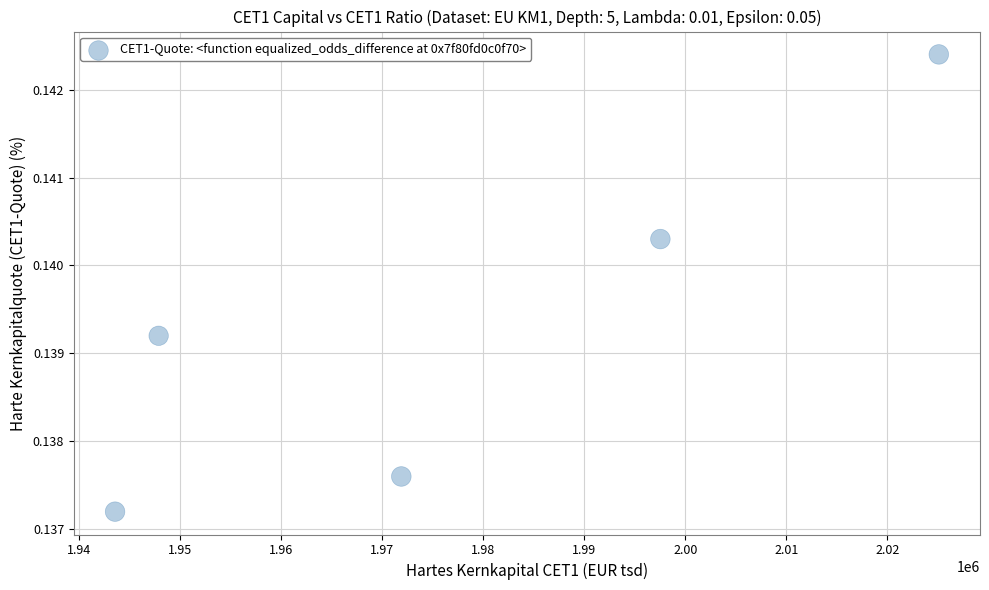

What is the average X value?

1977179.8